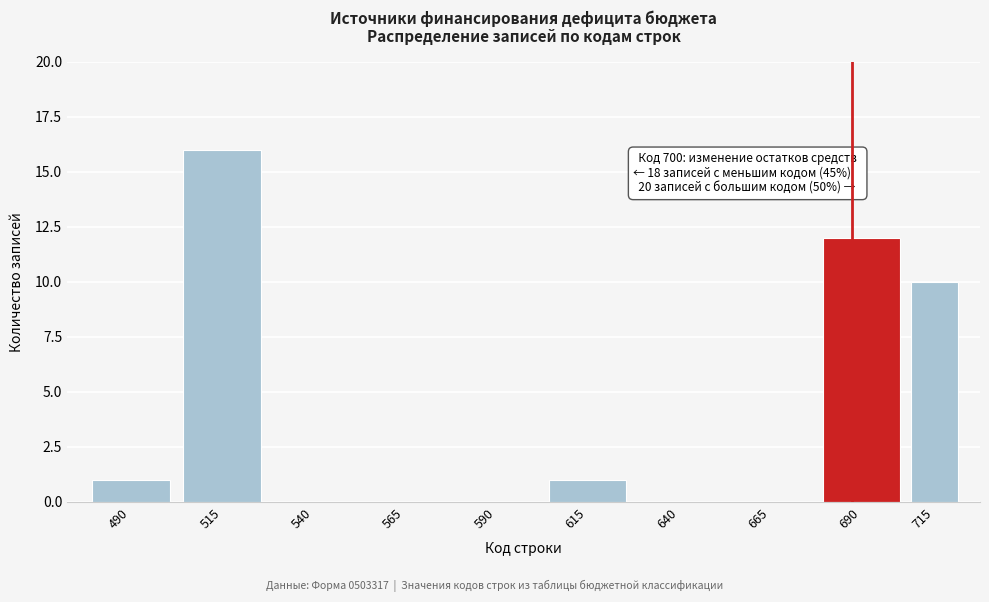

Reading right to left, transcribe all the data shown in this chart.

715=10	690=12	665=0	640=0	615=1	590=0	565=0	540=0	515=16	490=1